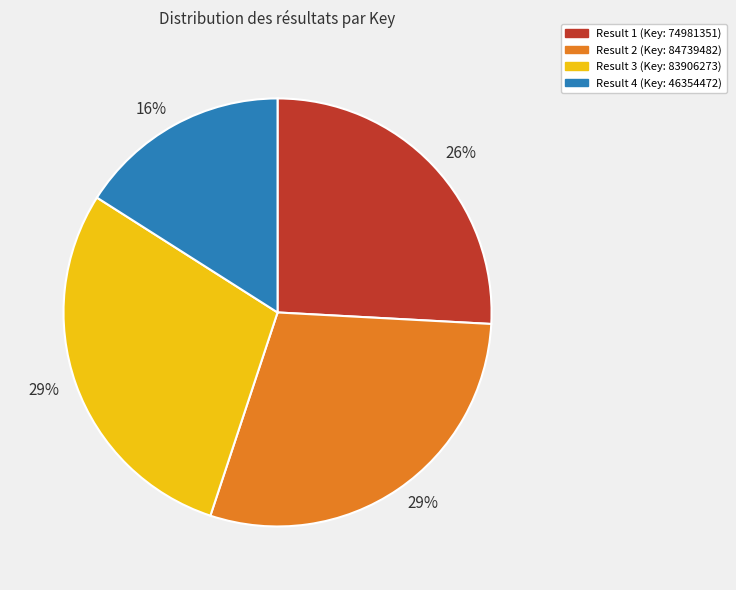

To the nearest percent, what is the difference between the largest and smallest slice percentages?

13%